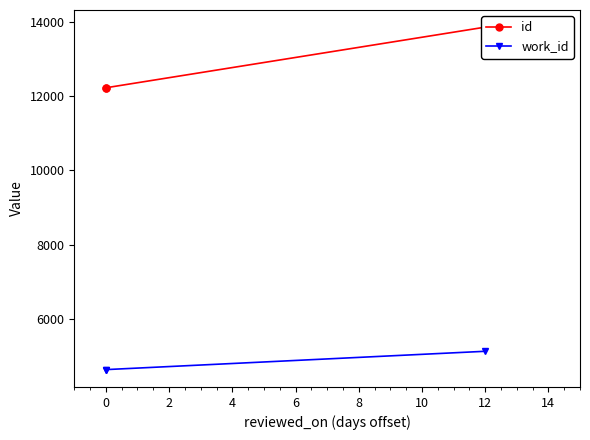

True or false: work_id has a value of 7926 at 0.

False